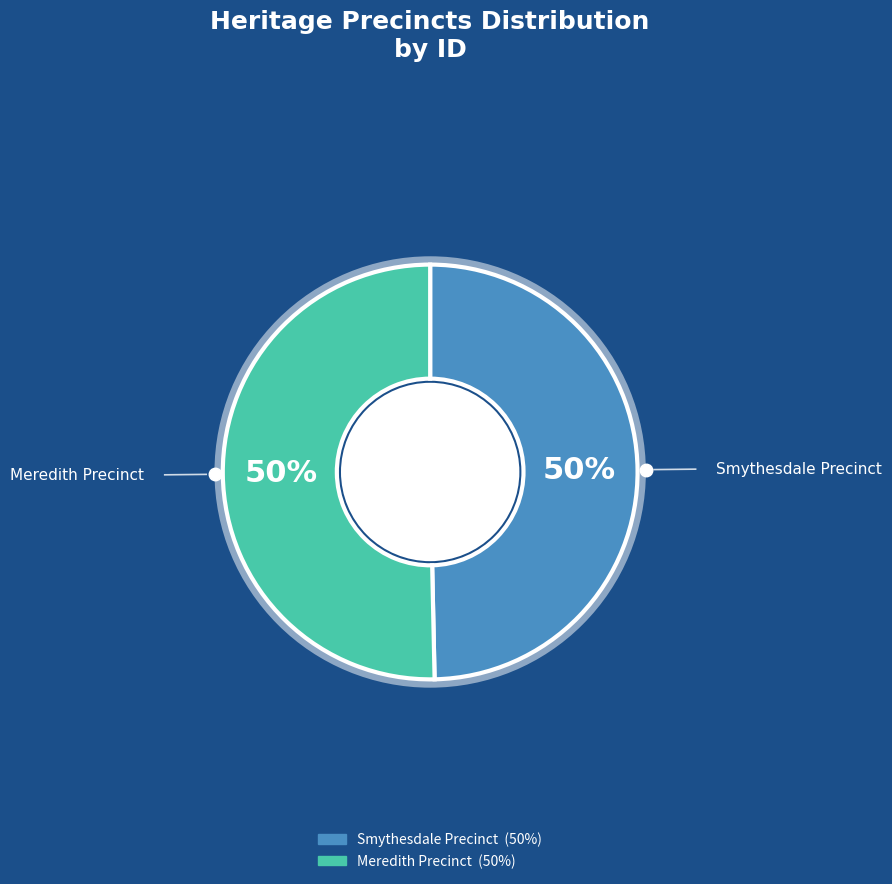

To the nearest percent, what is the combined percentage of Meredith Precinct and Smythesdale Precinct?

100%